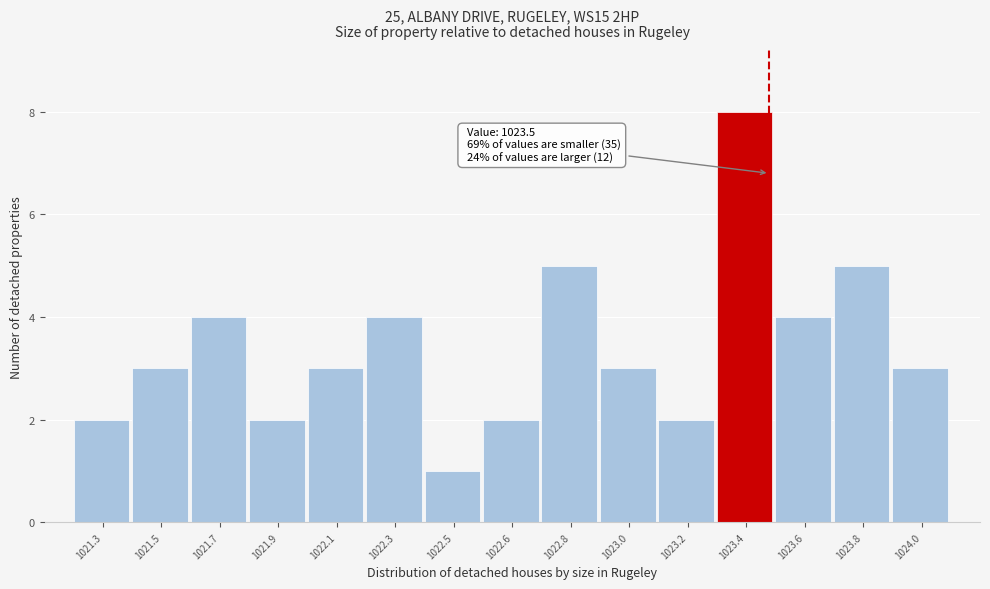

Reading left to right, transcribe all the data shown in this chart.

1021.3=2	1021.5=3	1021.7=4	1021.9=2	1022.1=3	1022.3=4	1022.5=1	1022.6=2	1022.8=5	1023.0=3	1023.2=2	1023.4=8	1023.6=4	1023.8=5	1024.0=3